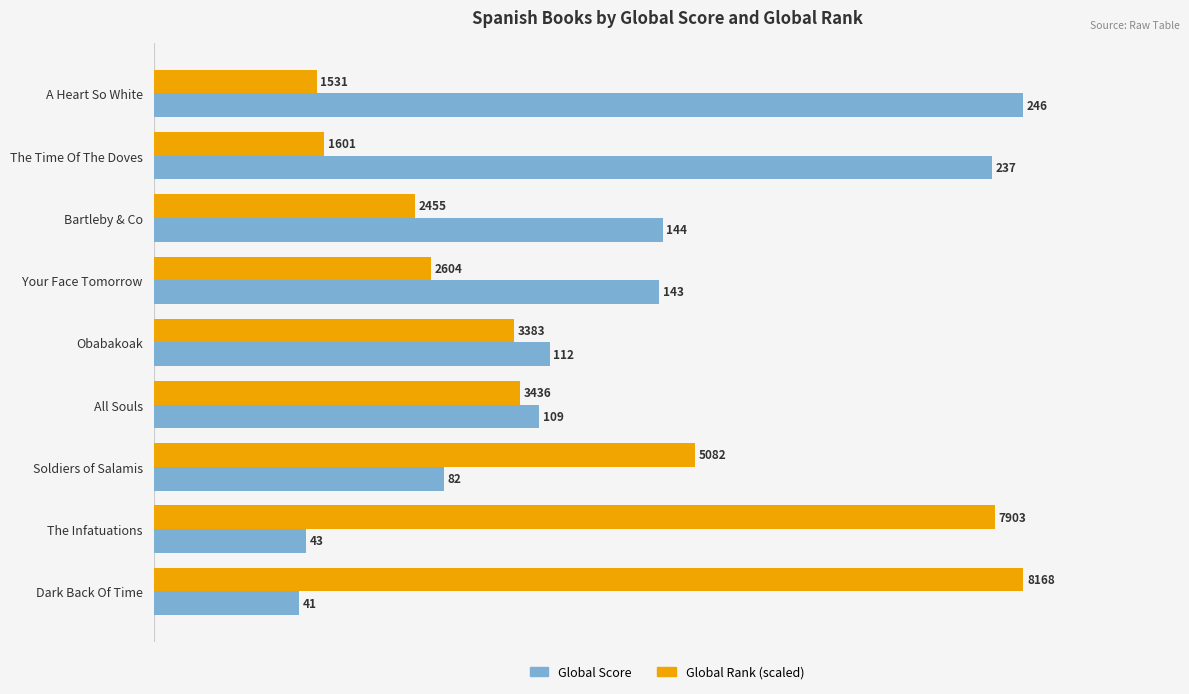

What is the minimum value for Global Rank (scaled)?

46.1